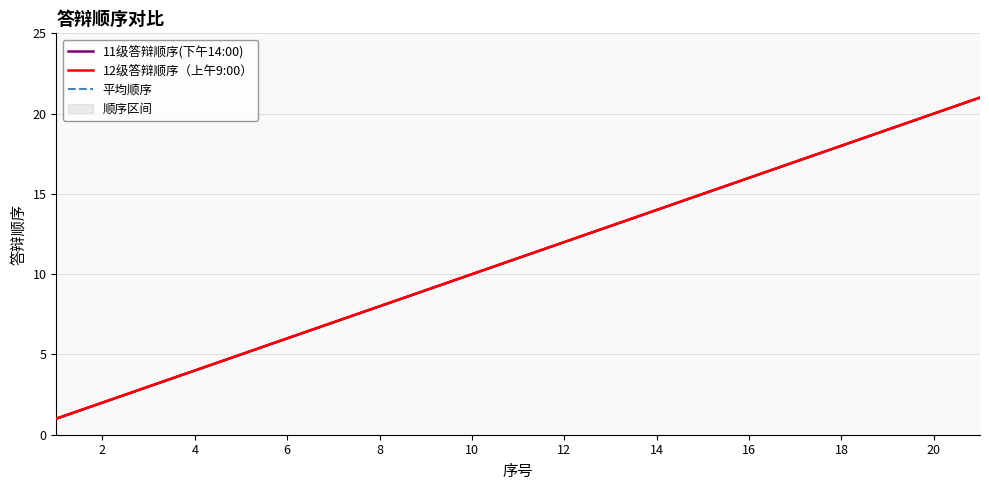

Which series has the largest total across all categories?

11级答辩顺序(下午14:00)